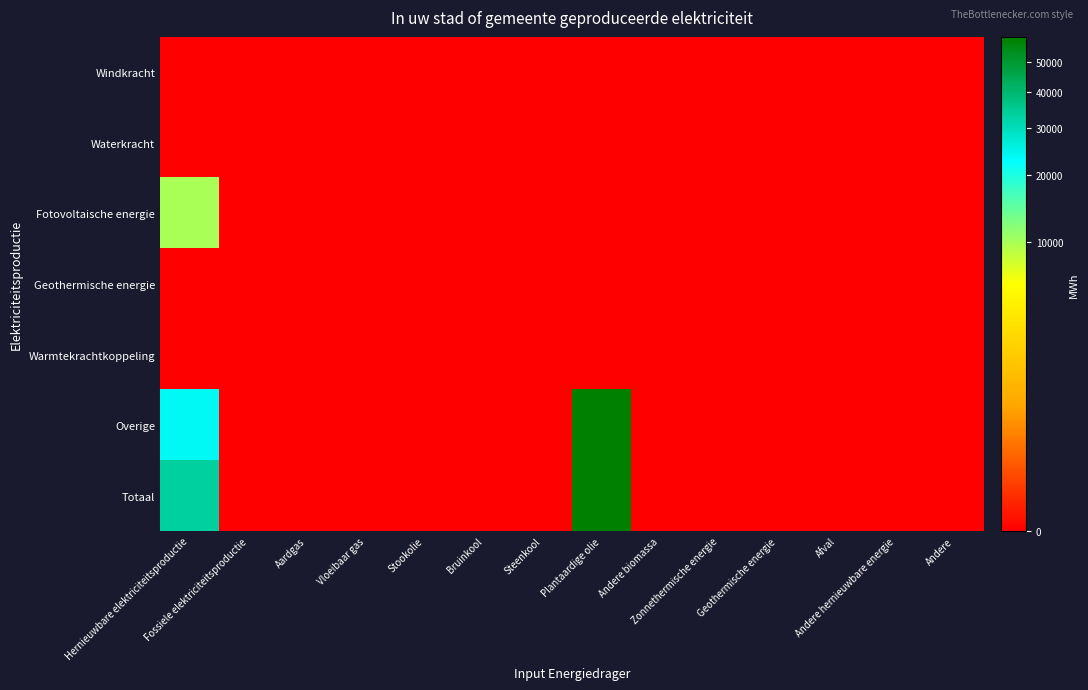

Which series has the largest total across all categories?

Totaal